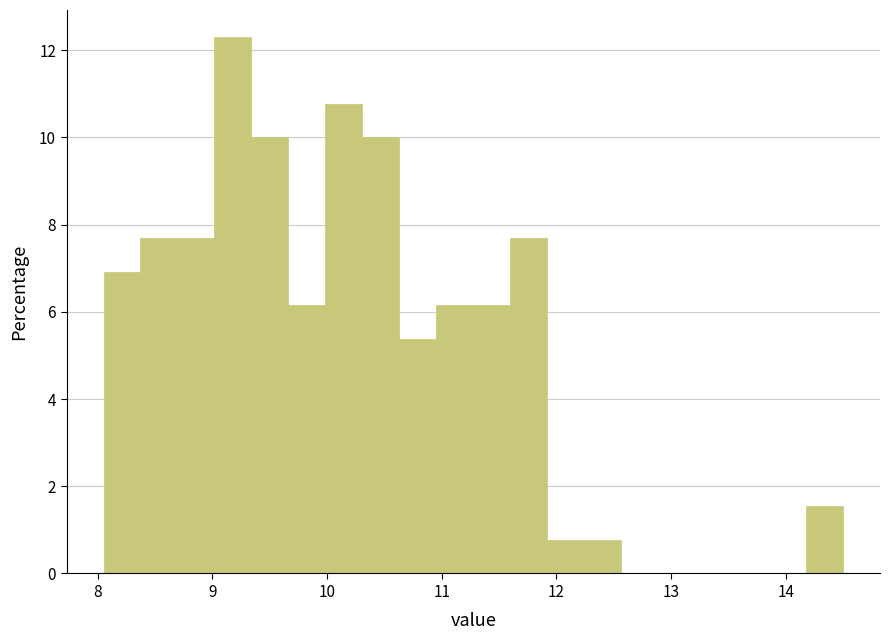

Around what value on the x-axis is the tallest bar? Give the approximate position of its centre, as read against the axis.

9.2